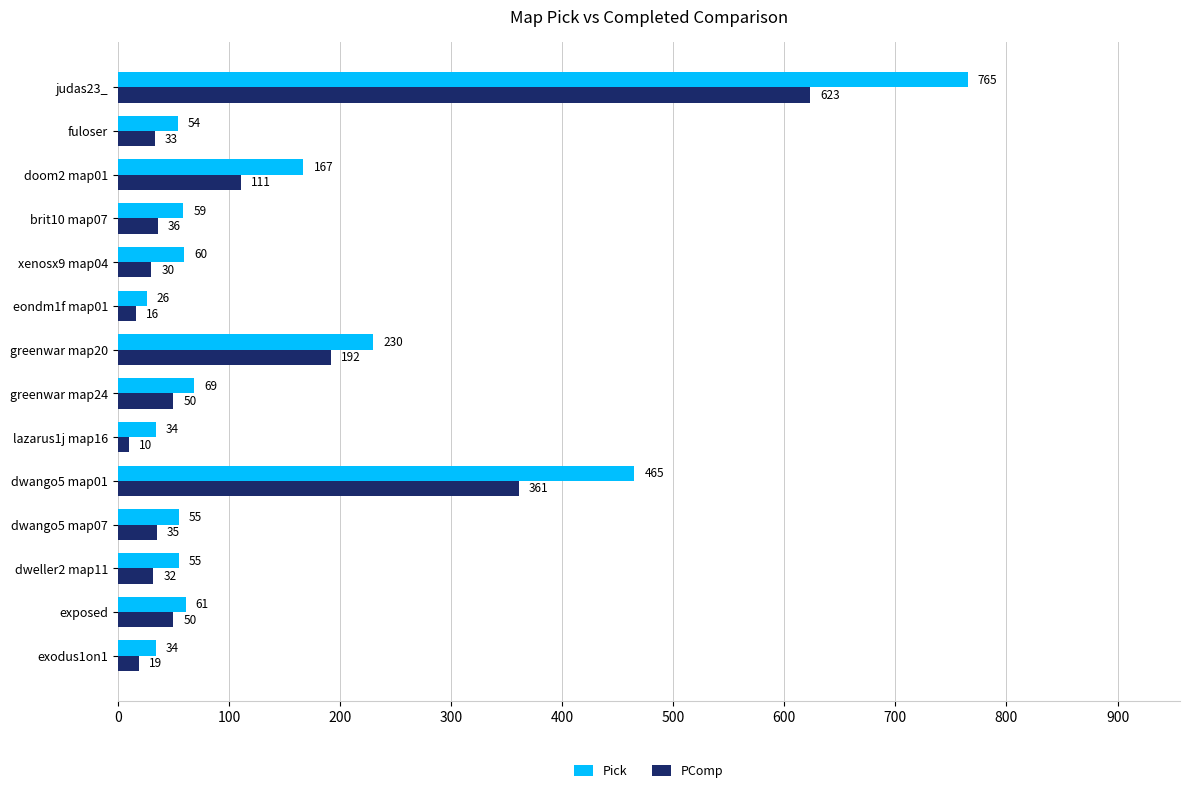

Is it true that PComp equals 33 at fuloser?

True